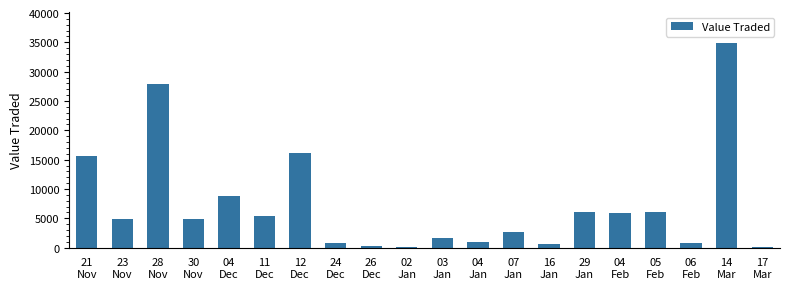

What is the difference between the values at 03
Jan and 04
Jan?

610